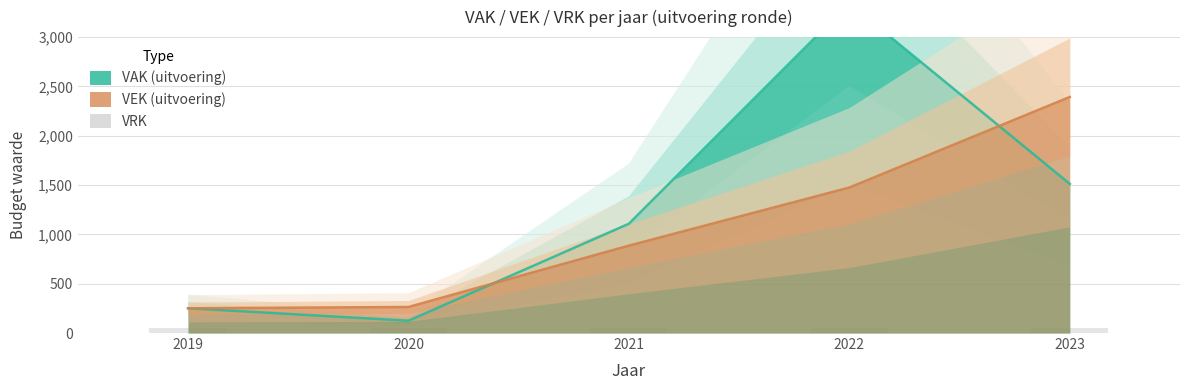

What is the total value across all series at 2020?

389